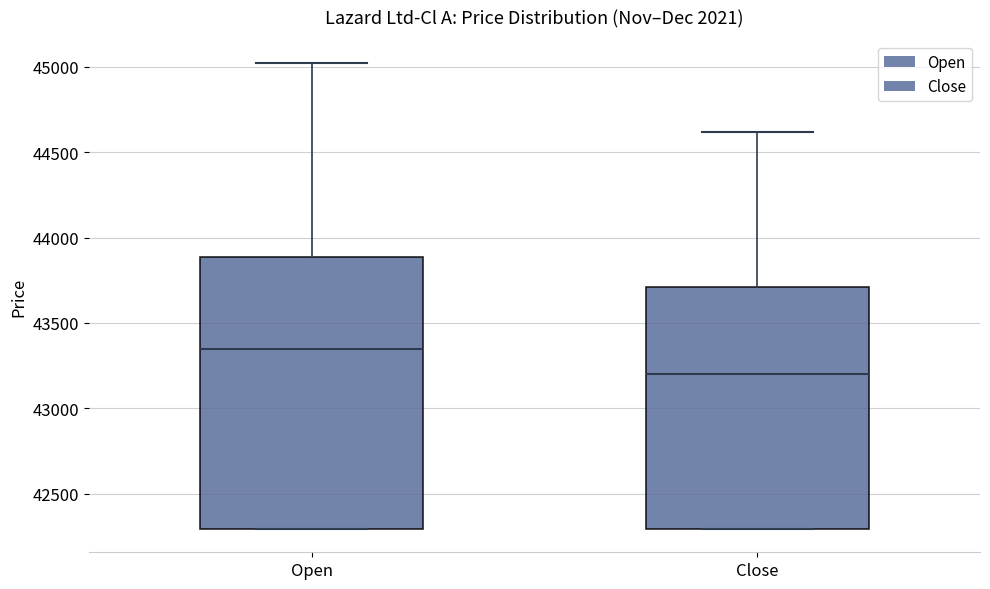

Reading left to right, transcribe this box plot: for each box, give where its median line is, the range the box spans, and where its two whiskers end, as read against the y-axis. The values are not printed on the chart, so give them approximately, as read against the axis.

Open: median 43350, box 42300 to 43900, whiskers 42300 to 45000
Close: median 43200, box 42300 to 43700, whiskers 42300 to 44600